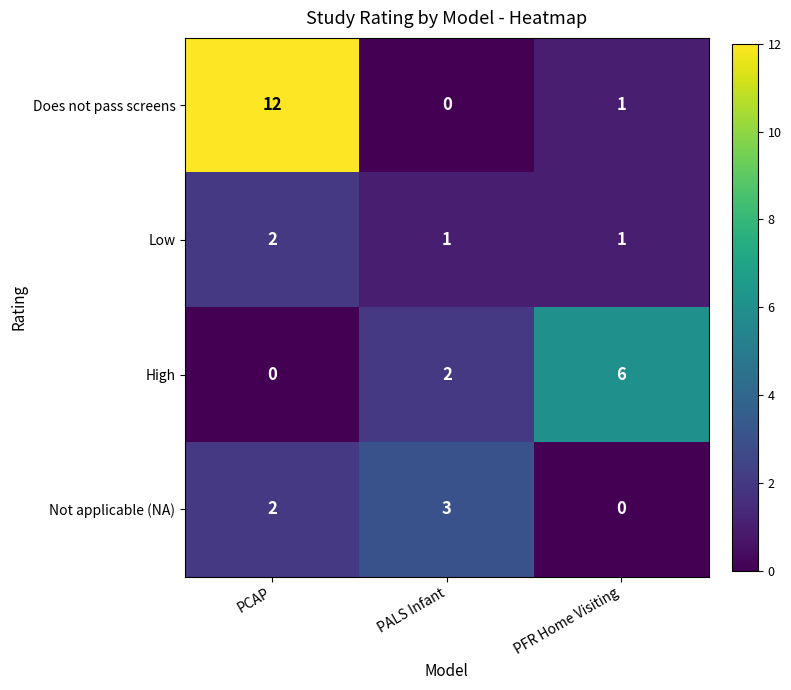

What is the spread (max minus min) of values at PFR Home Visiting?

6